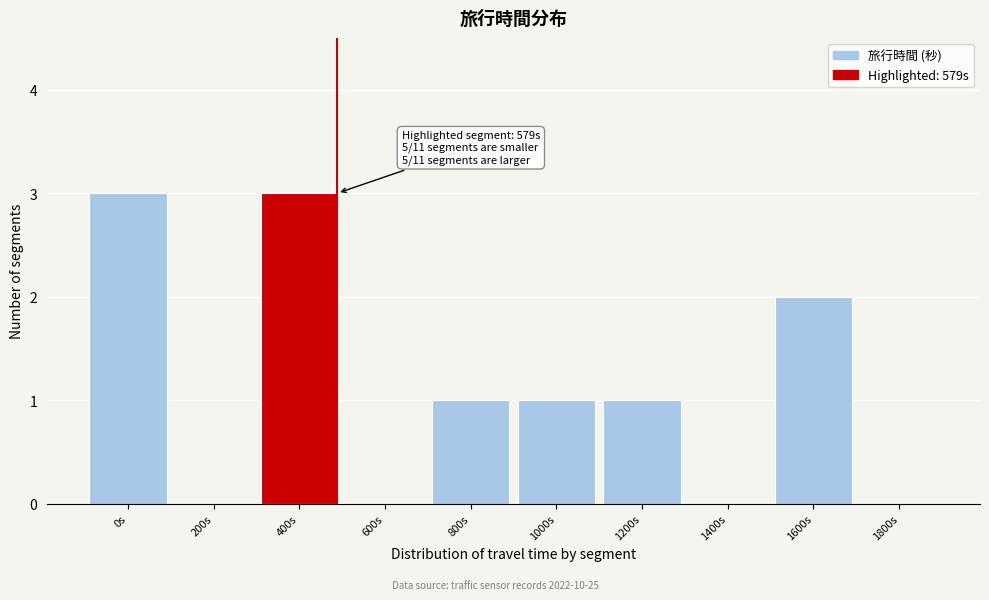

Reading left to right, extract all data points from this chart.

0s=3	200s=0	400s=3	600s=0	800s=1	1000s=1	1200s=1	1400s=0	1600s=2	1800s=0